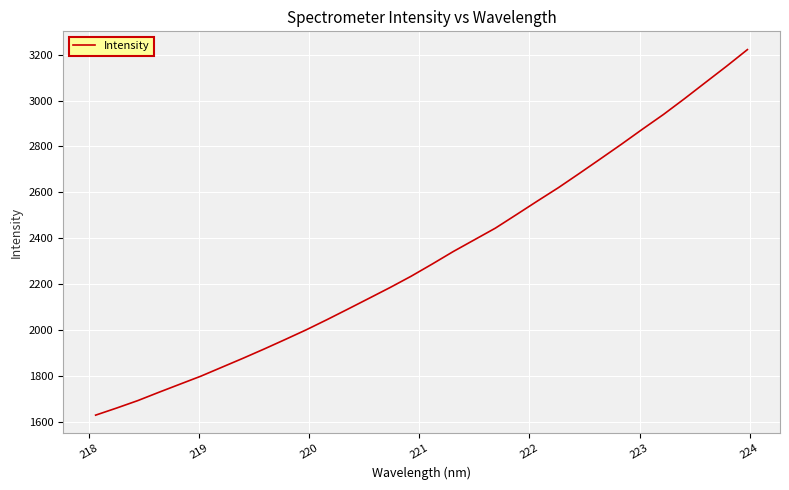

What is the difference between the maximum and minimum values?

1590.4